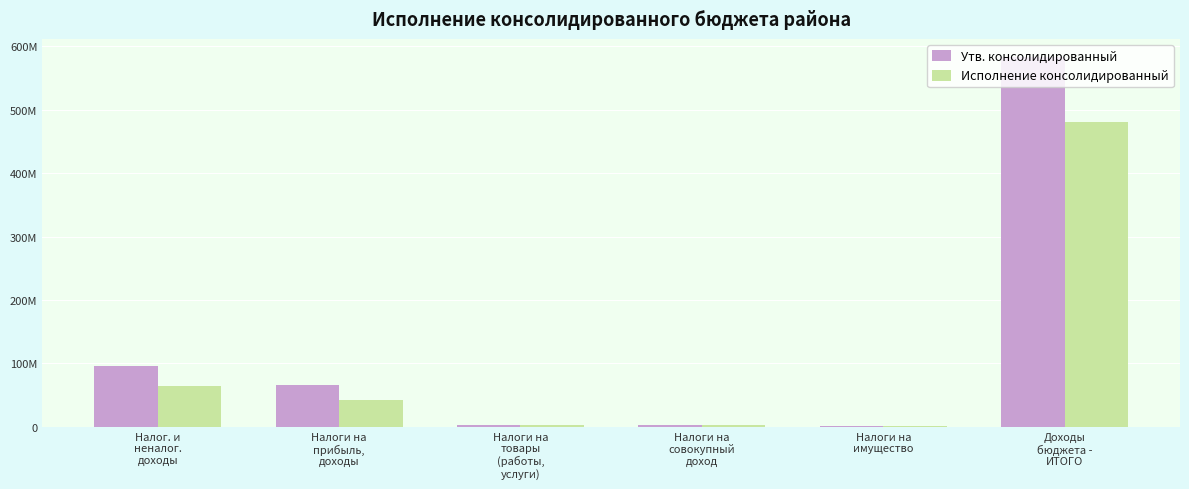

What is the spread (max minus min) of values at Доходы
бюджета -
ИТОГО?

102010827.6